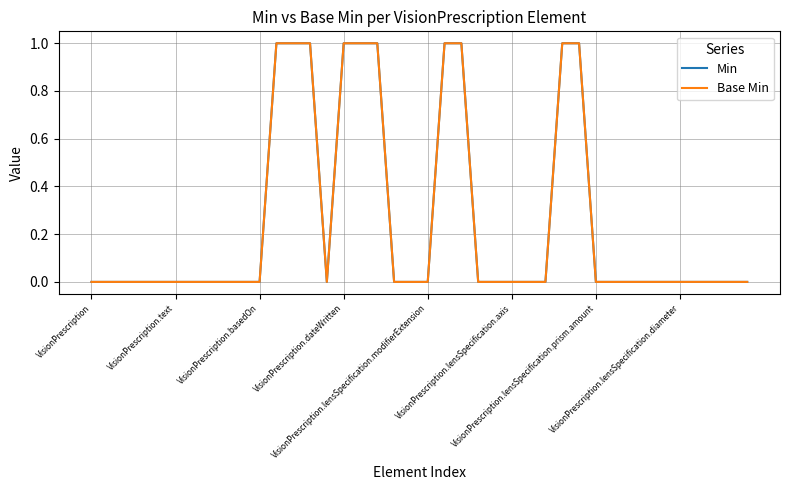

True or false: Min and Base Min intersect in this chart.

False